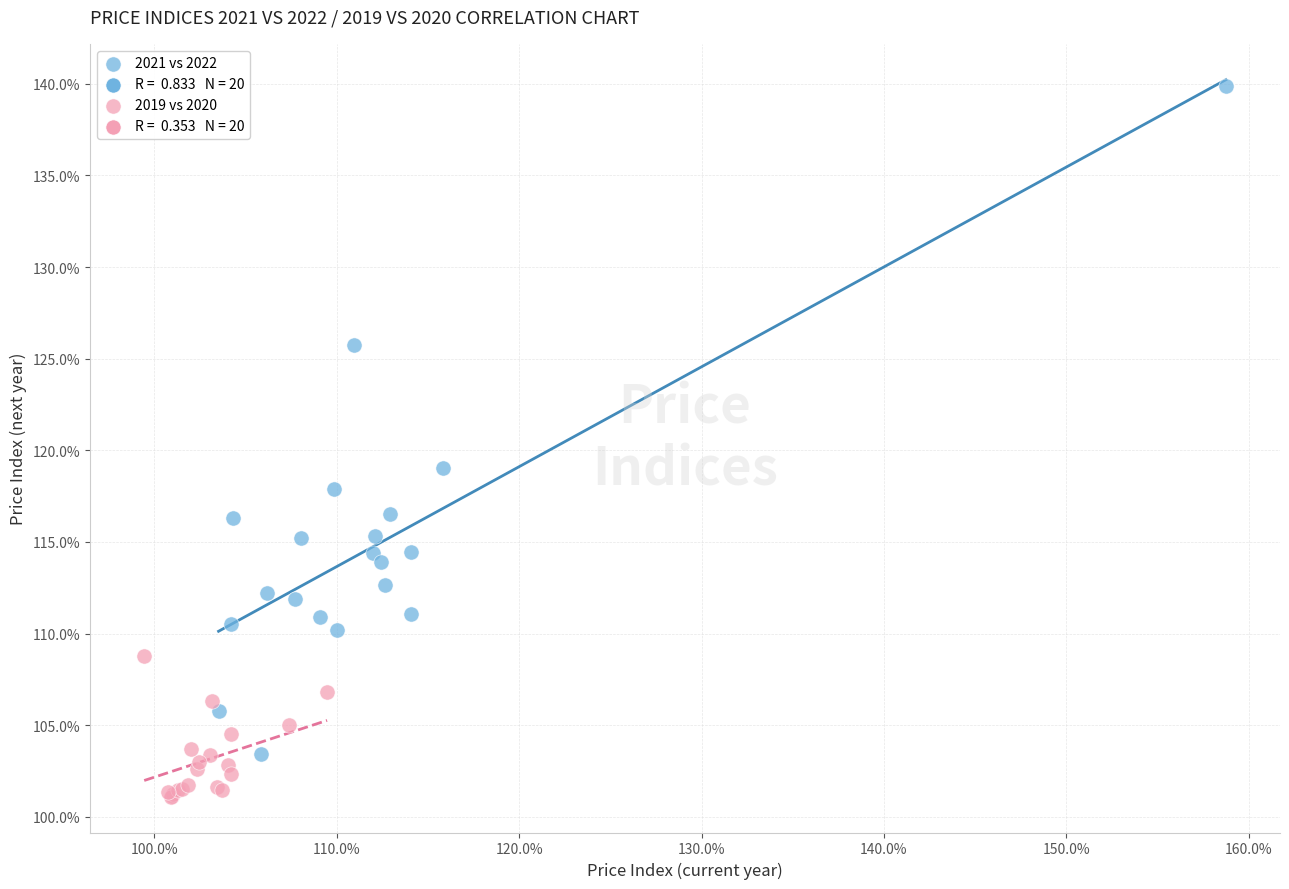

Which series contains the lowest Y value?

2019 vs 2020